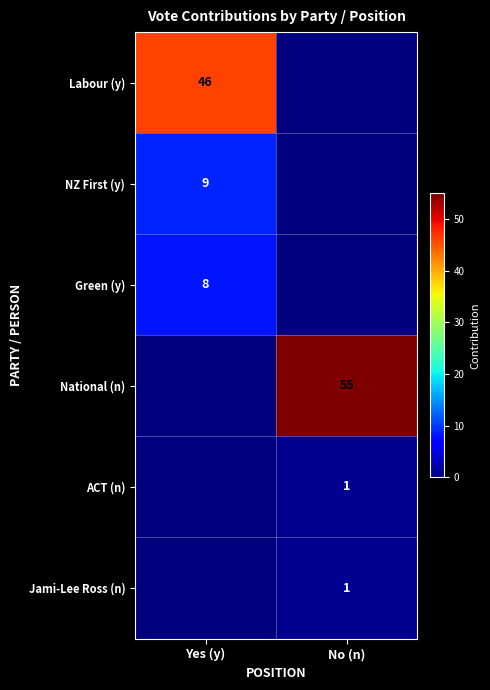

Which category has the lowest value across all series?

No (n)